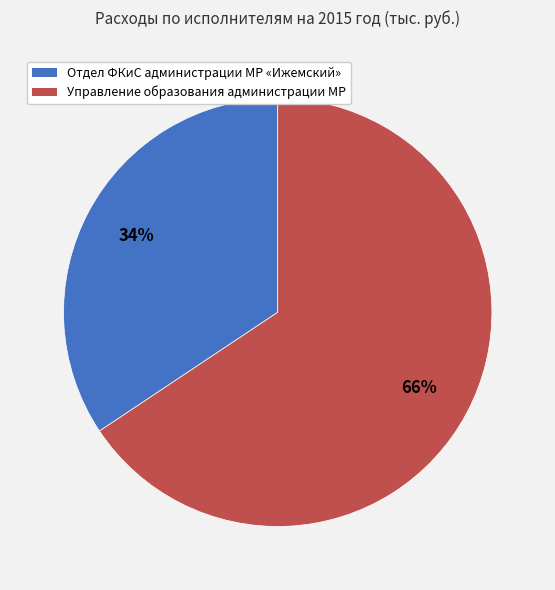

Does any single category account for the majority?

Yes